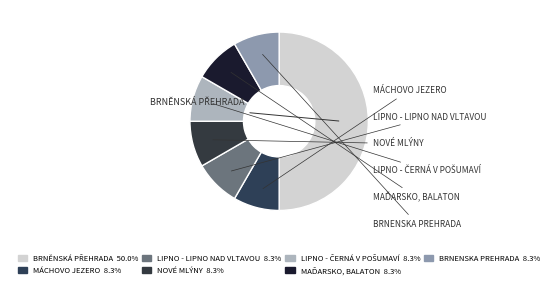

Which category has the smallest portion of the pie?

Lipno